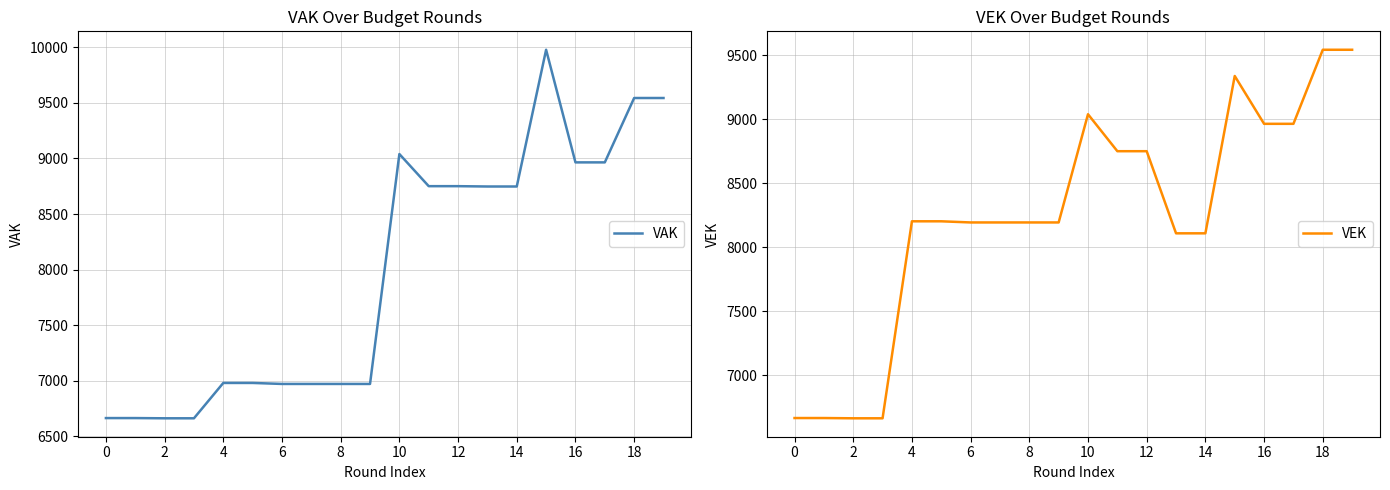

List the series in order of their overall mean, lowest first.

VAK, VEK